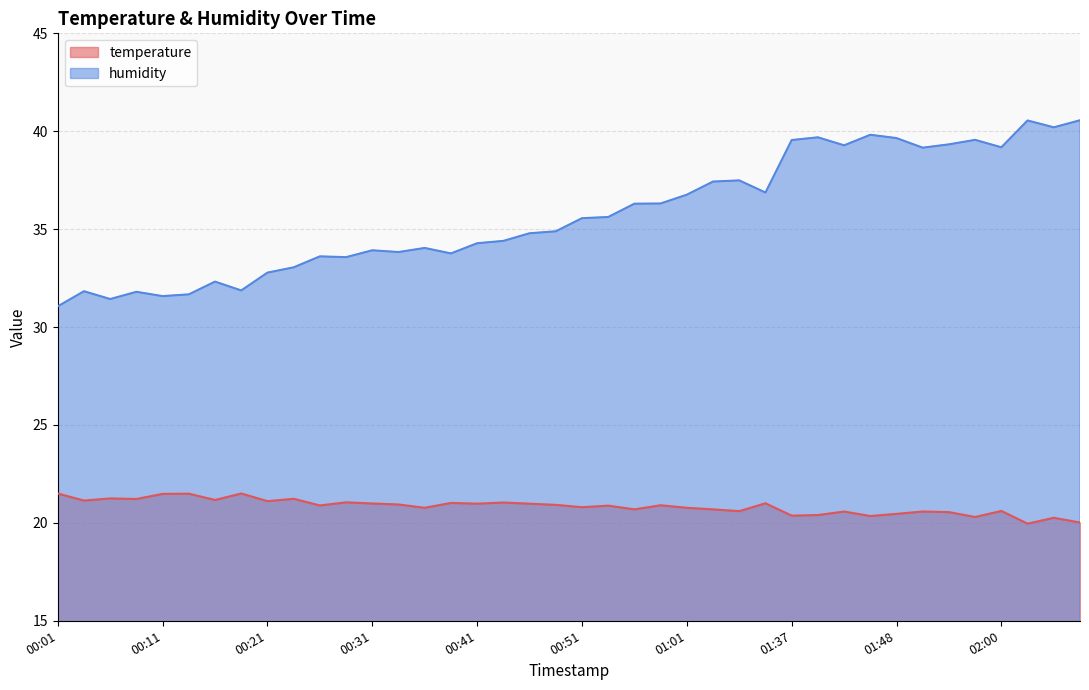

What is the label of the 6th point from the left?

00:13